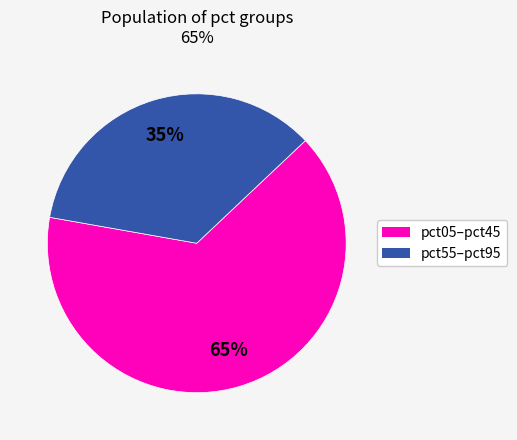

Does any single category account for the majority?

Yes